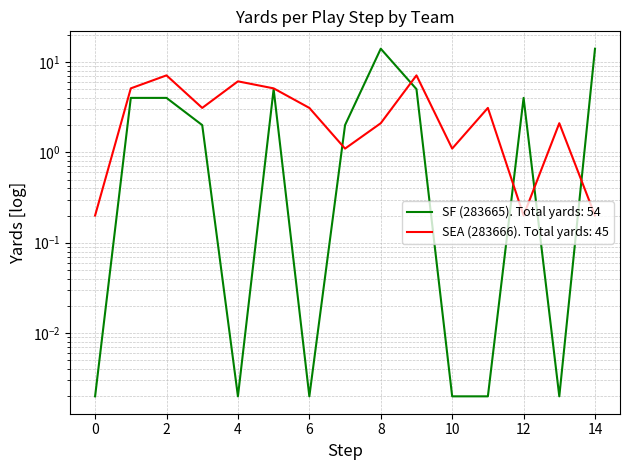

How many intersections are there between Team 283666 (SEA) avg yards and Team 283665 (SF) avg yards?

5